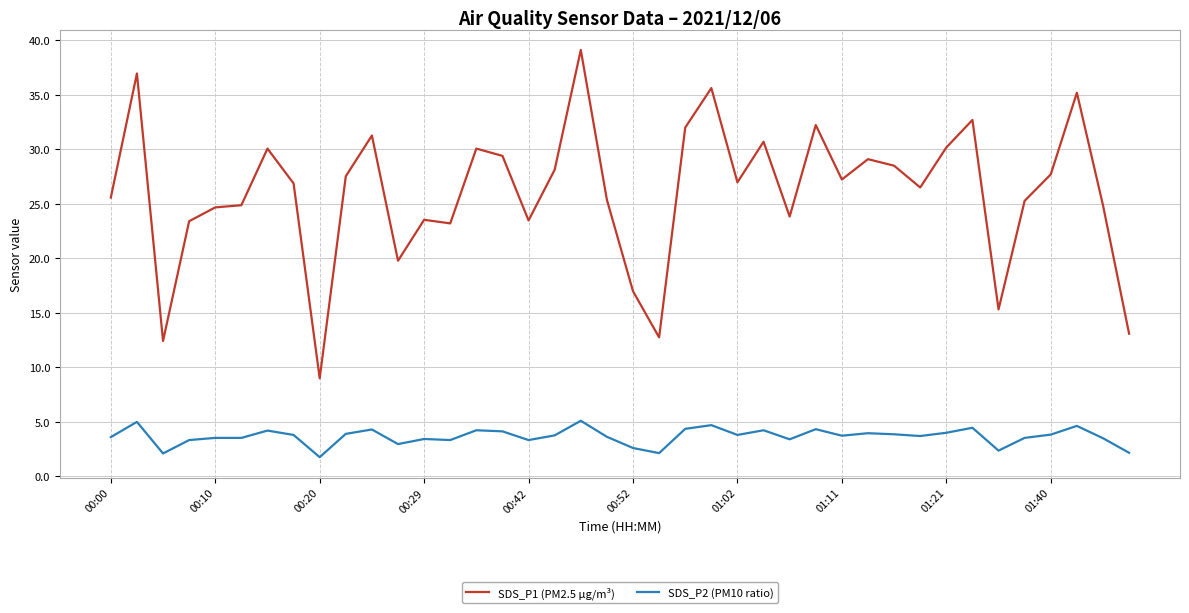

What is the difference between the maximum and minimum values in the SDS_P2 (PM10 ratio) series?

3.3